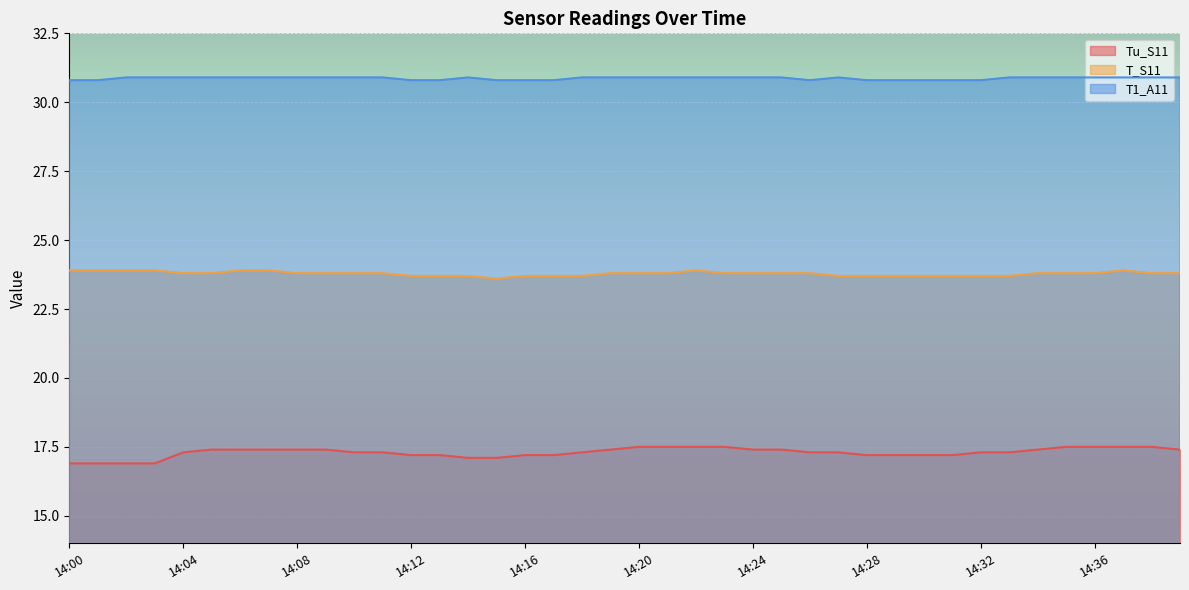

What is the approximate value of T_S11 at 14:22?

23.9